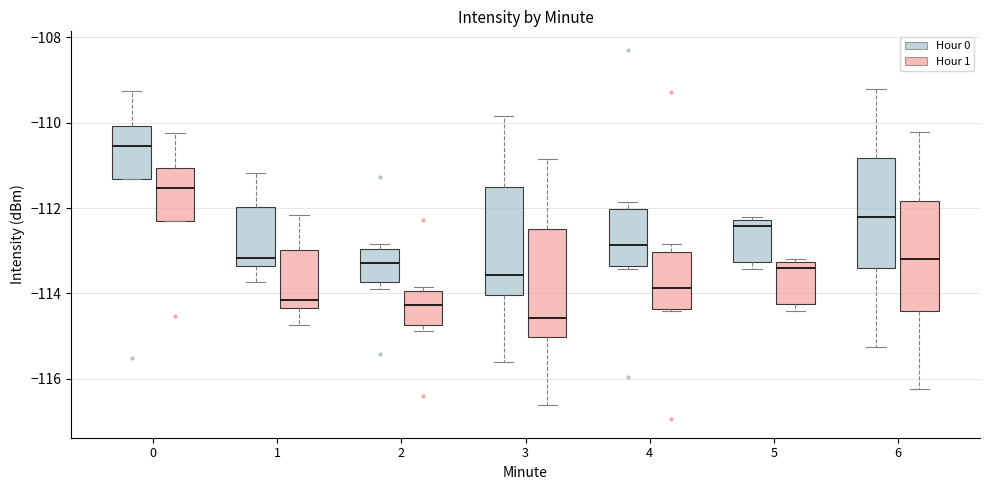

Which box has the lowest median line?

3 (Hour 1)